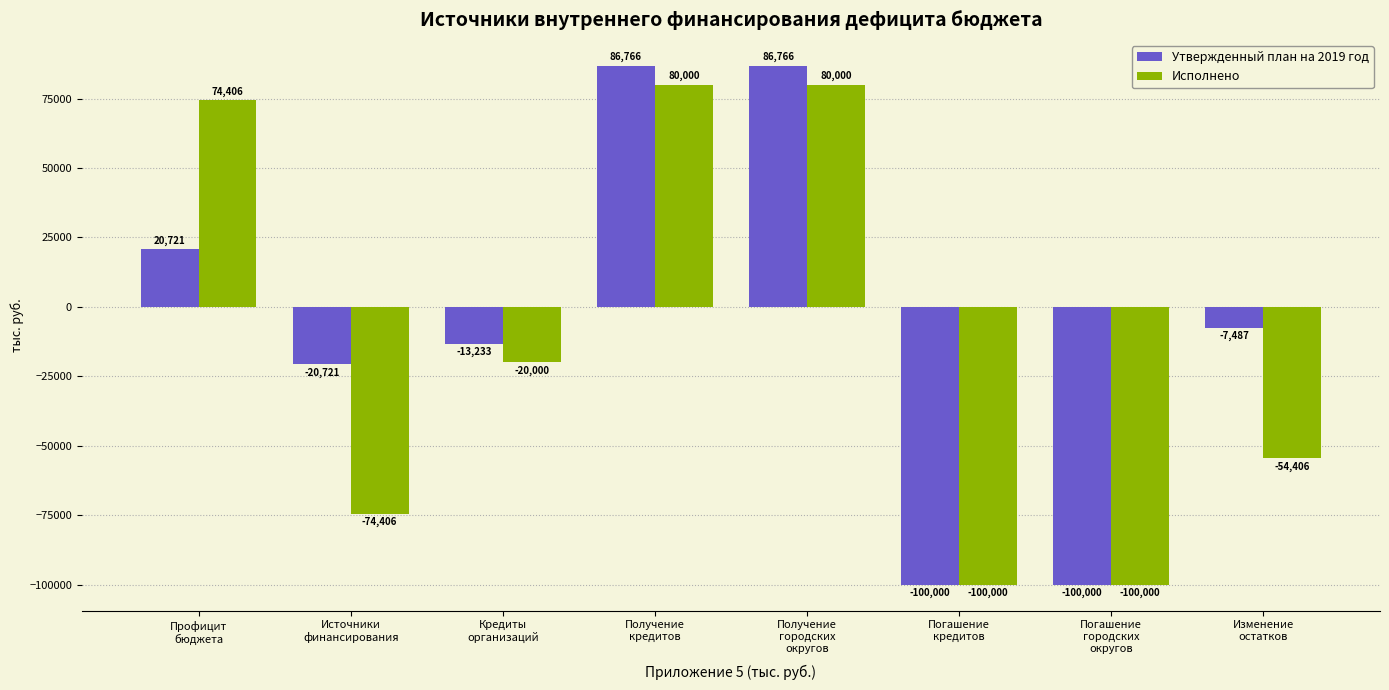

How many data points does each series have?

8